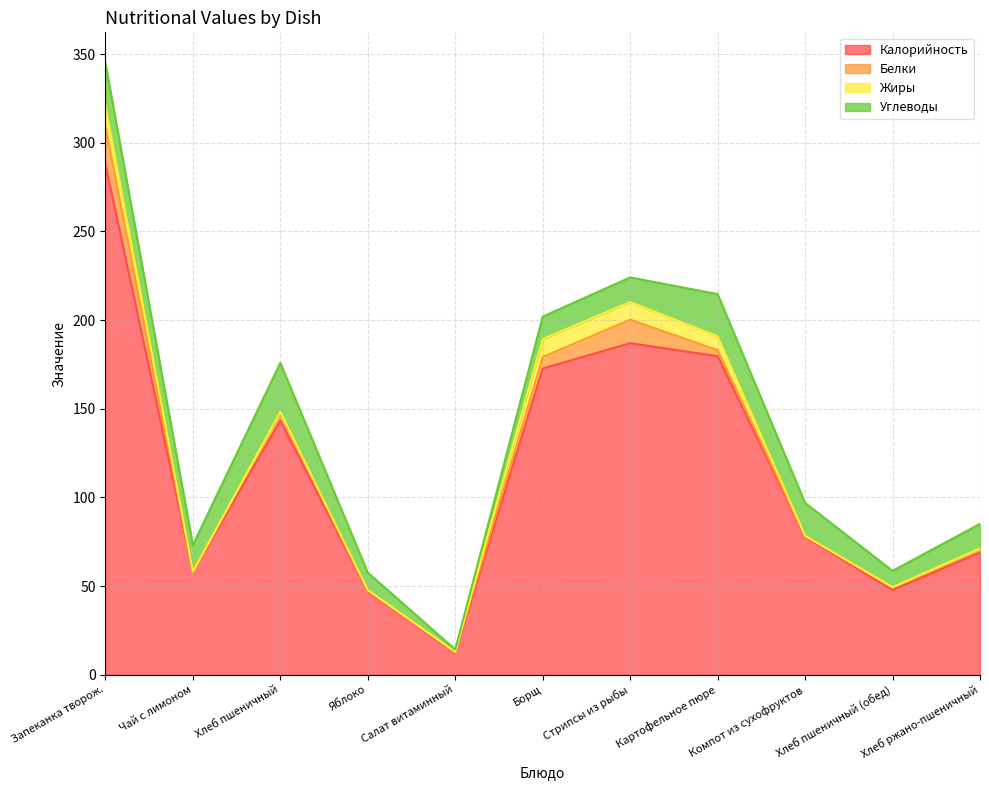

Reading right to left, transcribe all the data shown in this chart.

Калорийность: 69.0	47.8	77.9	179.6	187.0	172.7	12.4	47.0	143.4	58.0	288.0
Белки: 2.0	1.4	0.4	3.4	13.2	6.5	0.4	0.4	4.2	0.1	21.0
Жиры: 0.3	0.2	0.1	7.8	10.0	10.1	0.1	0.4	0.7	0.0	12.0
Углеводы: 13.8	9.2	18.5	23.8	13.9	12.7	1.3	9.8	27.6	15.0	24.0